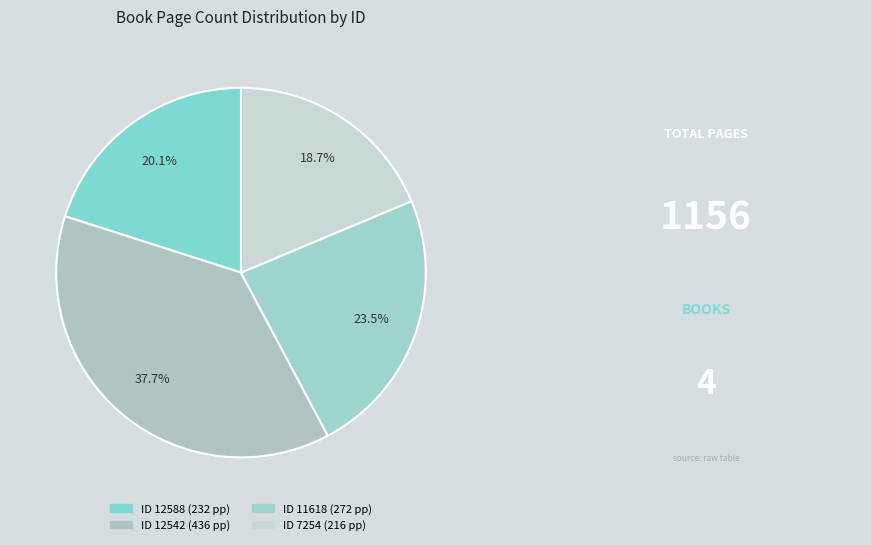

How many segments does this pie chart have?

4